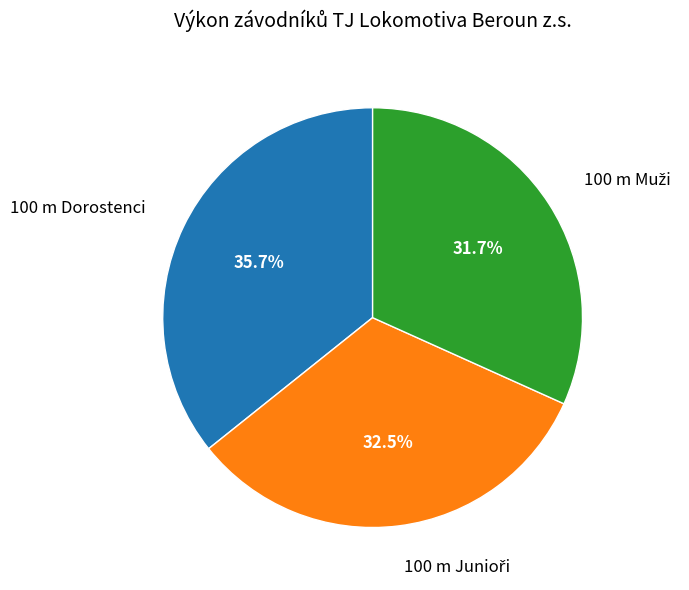

To the nearest percent, what is the average slice percentage?

33%